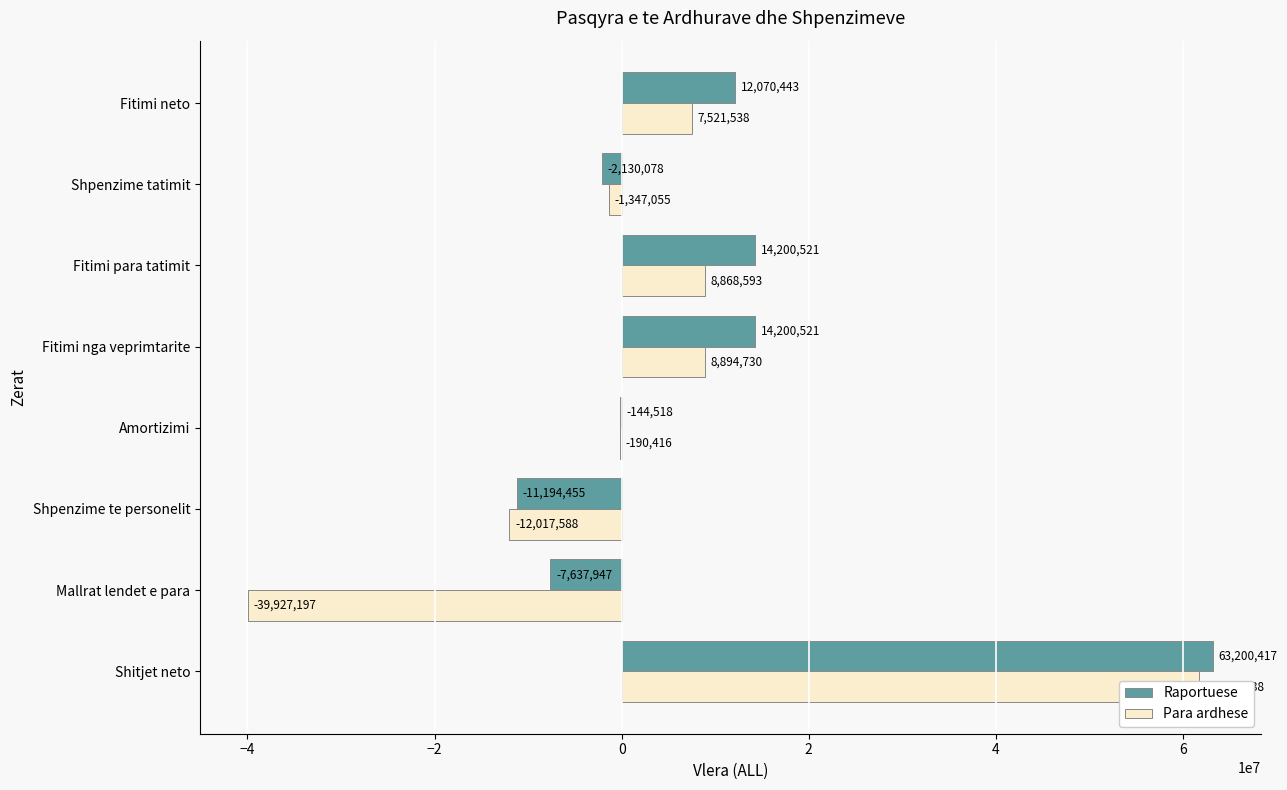

Read the Para ardhese value at Fitimi neto, to the nearest 50.

7521550